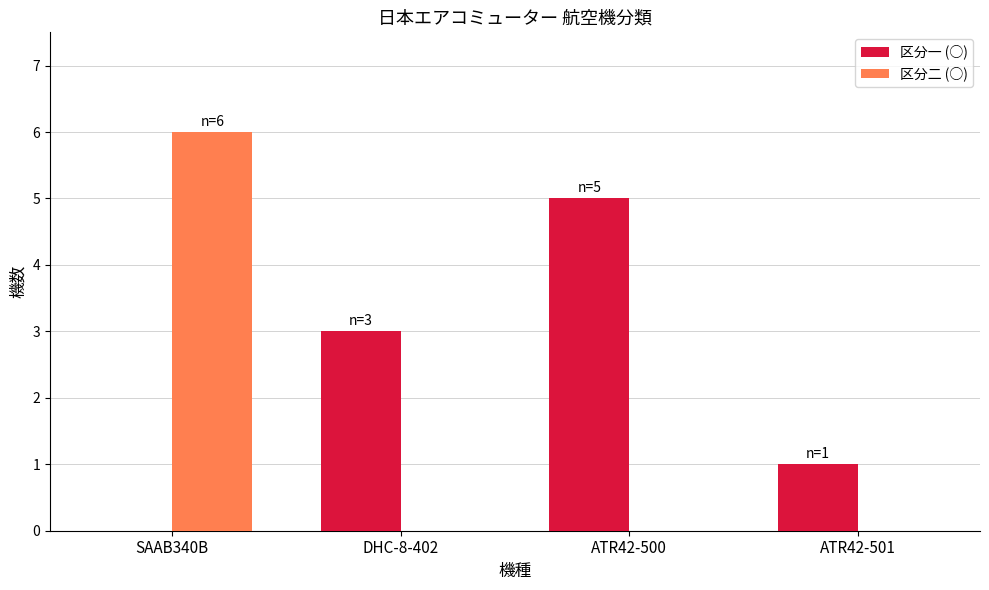

What is the greatest value displayed?

6